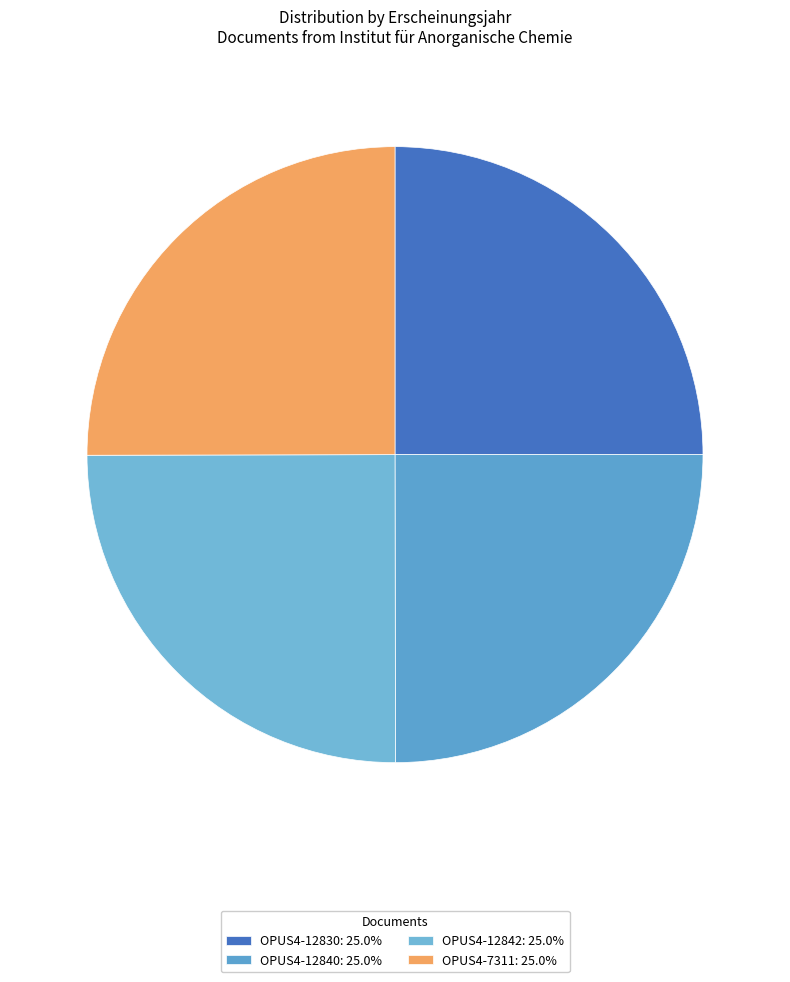

Between OPUS4-12830 and OPUS4-12840, which is larger?

OPUS4-12830